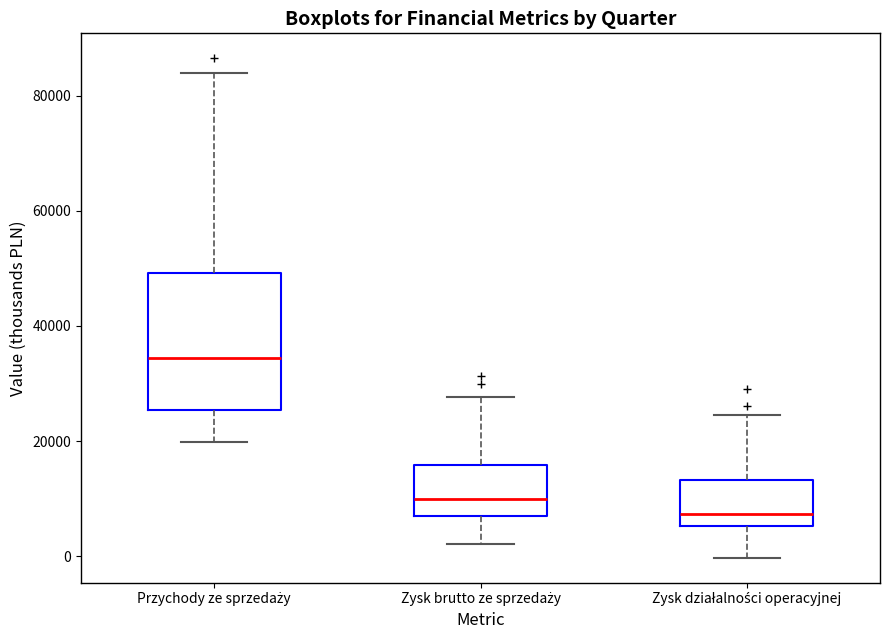

Reading left to right, read every box against the y-axis: the position of its median line, the range the box covers, and the ends of its whiskers. The values are not printed on the chart, so give them approximately, as read against the axis.

Przychody ze sprzedaży: median 34000, box 26000 to 50000, whiskers 20000 to 84000
Zysk brutto ze sprzedaży: median 10000, box 6000 to 16000, whiskers 2000 to 28000
Zysk działalności operacyjnej: median 8000, box 6000 to 14000, whiskers 0 to 24000